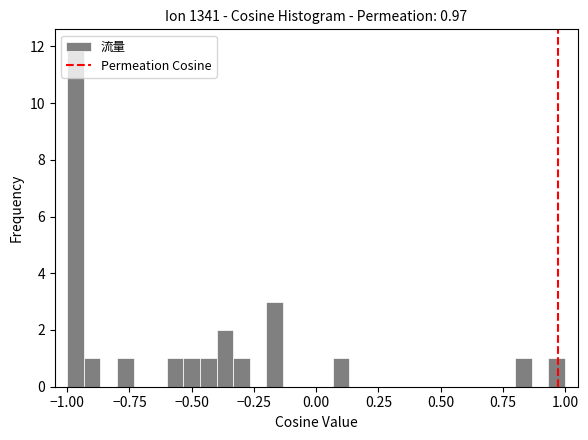

Around what value on the x-axis is the tallest bar? Give the approximate position of its centre, as read against the axis.

-0.95